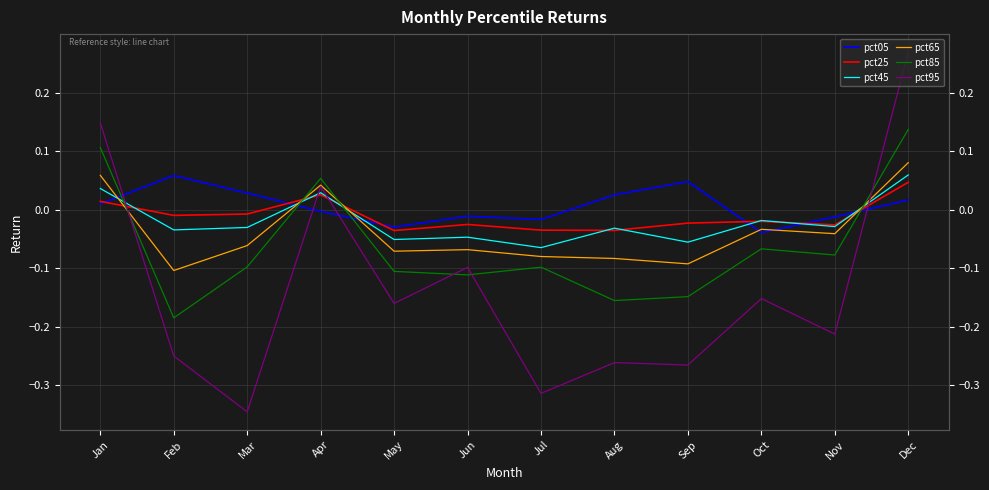

What value does the pct45 series have at Dec?

0.1